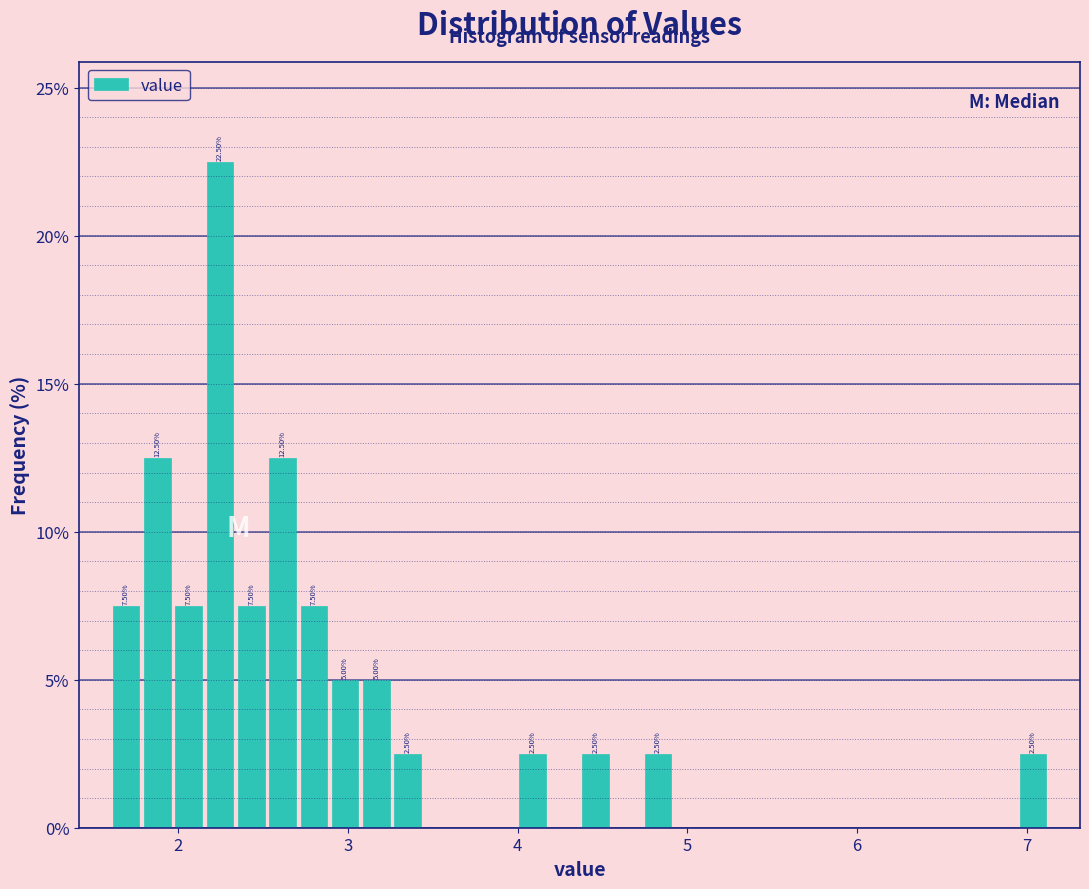

Read against the x-axis, roughly where is the centre of the tallest bar?

2.2